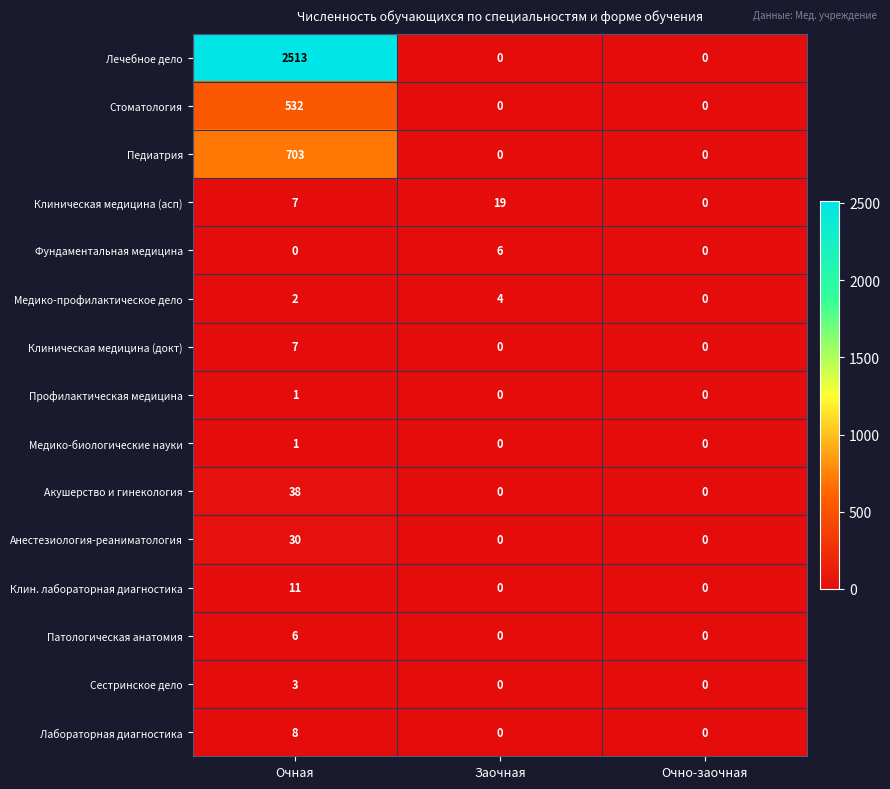

What is the difference between the maximum and minimum values in the Акушерство и гинекология series?

38